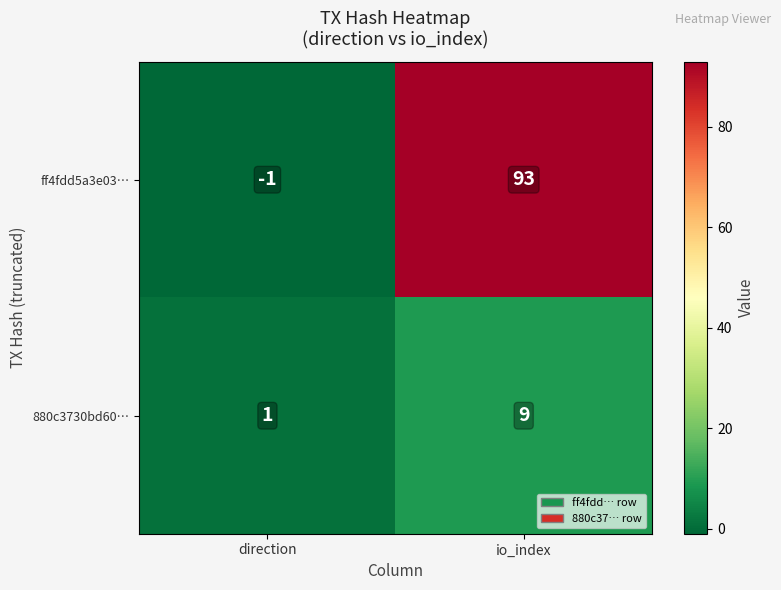

At how many categories does at least one series exceed 86?

1